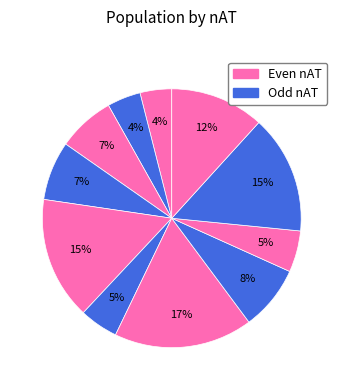

How many segments does this pie chart have?

11